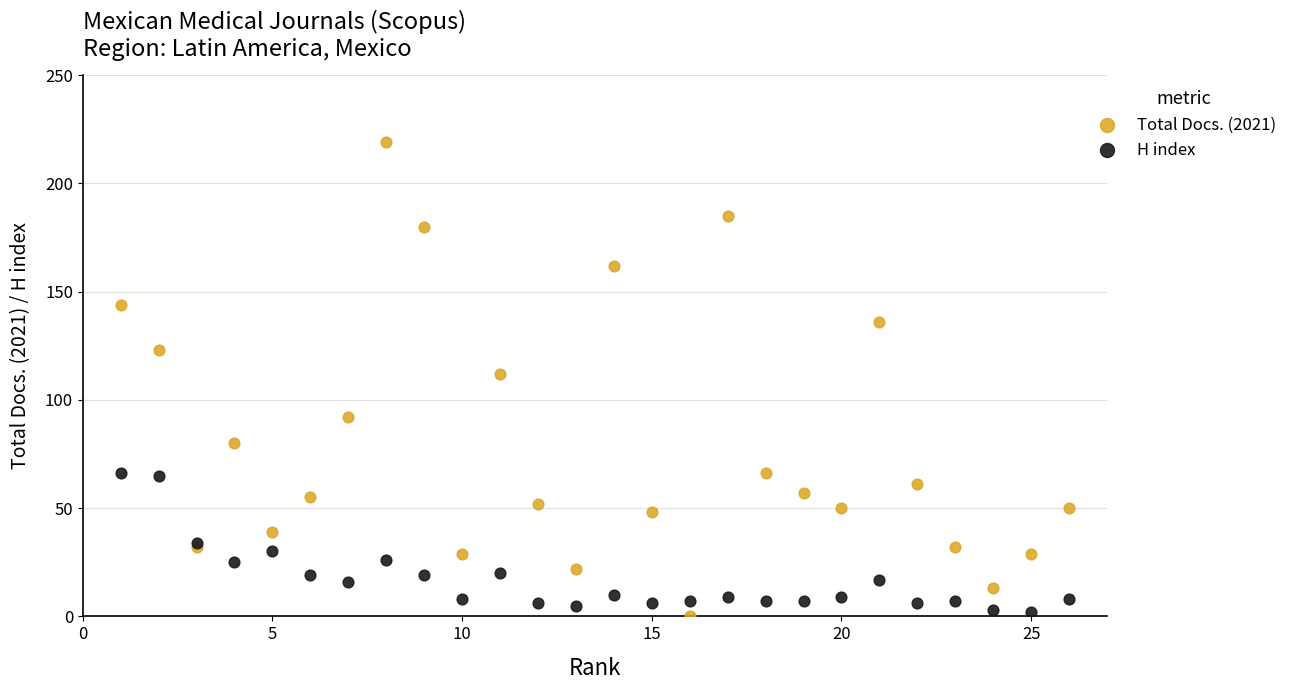

Which series has the widest spread of Y values?

Total Docs. (2021)